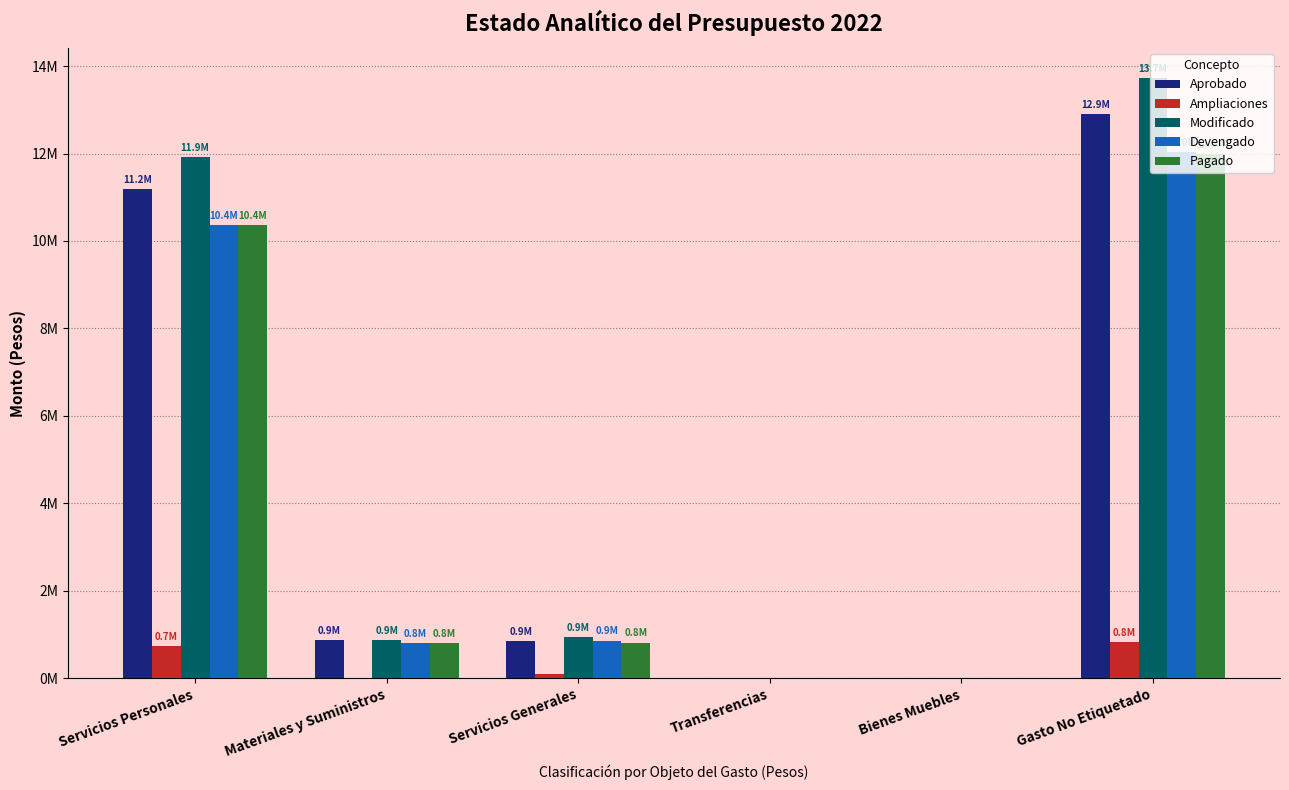

Count the Ampliaciones values in the range 0 to 737045.

5